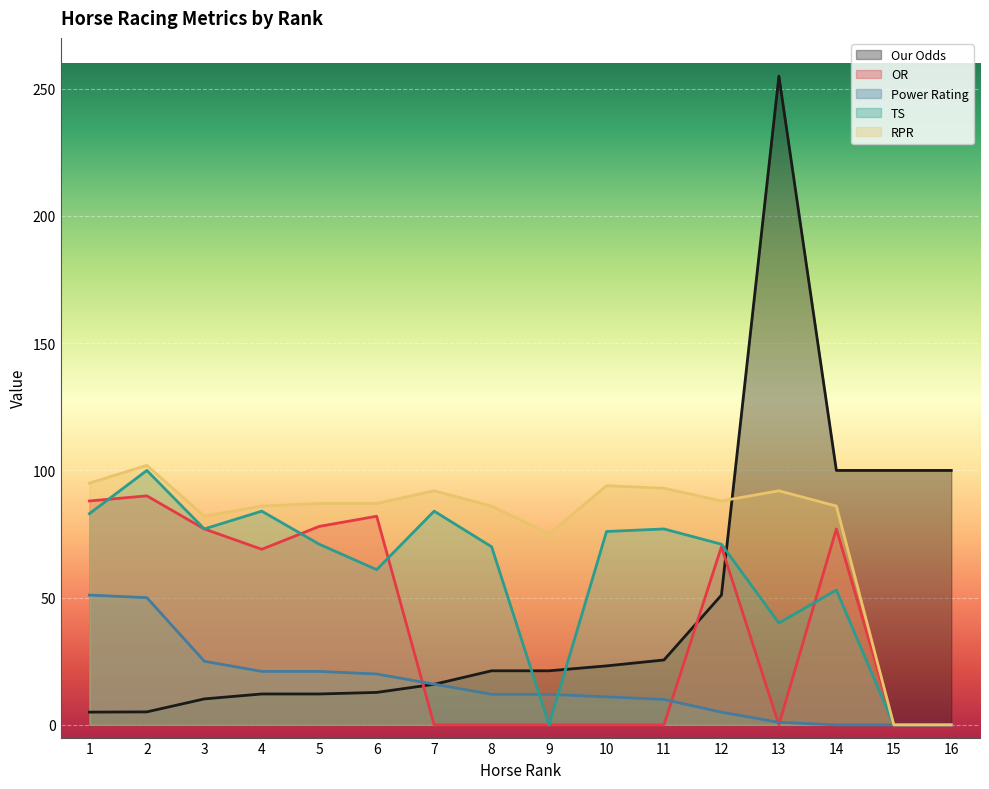

Between 13 and 15, which series saw the biggest shift?

Our Odds